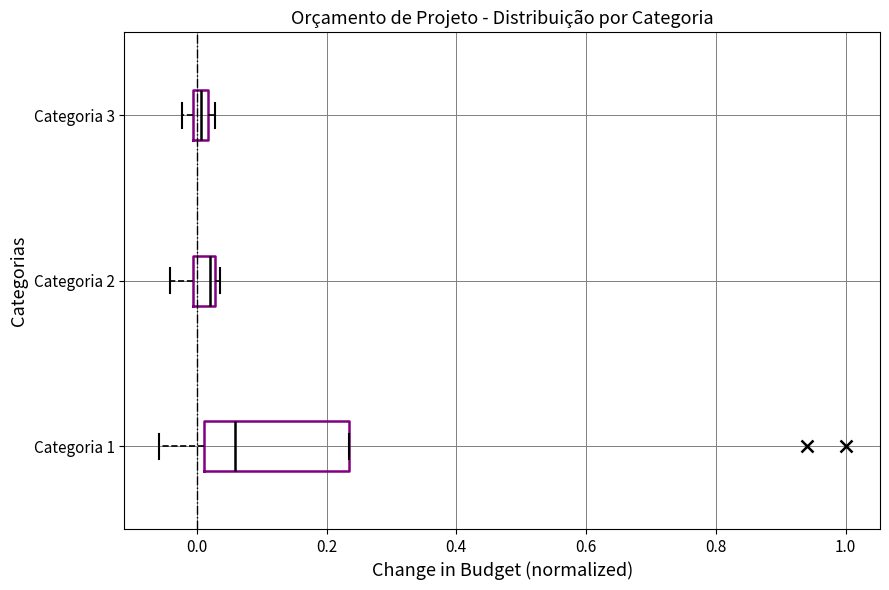

Which box is the widest, from its left edge to its right edge?

Categoria 1